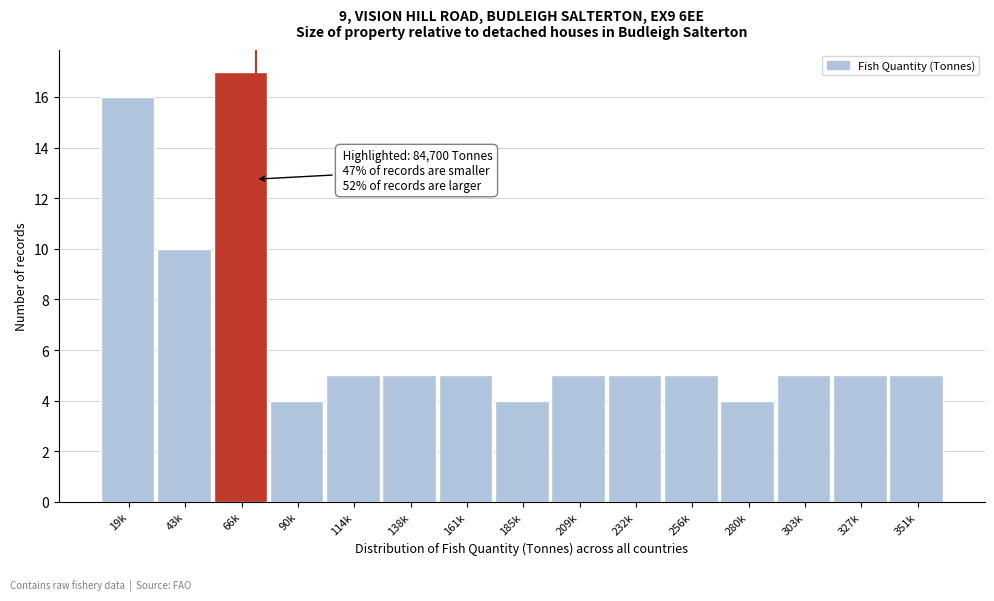

Reading right to left, extract all data points from this chart.

5	5	5	4	5	5	5	4	5	5	5	4	17	10	16